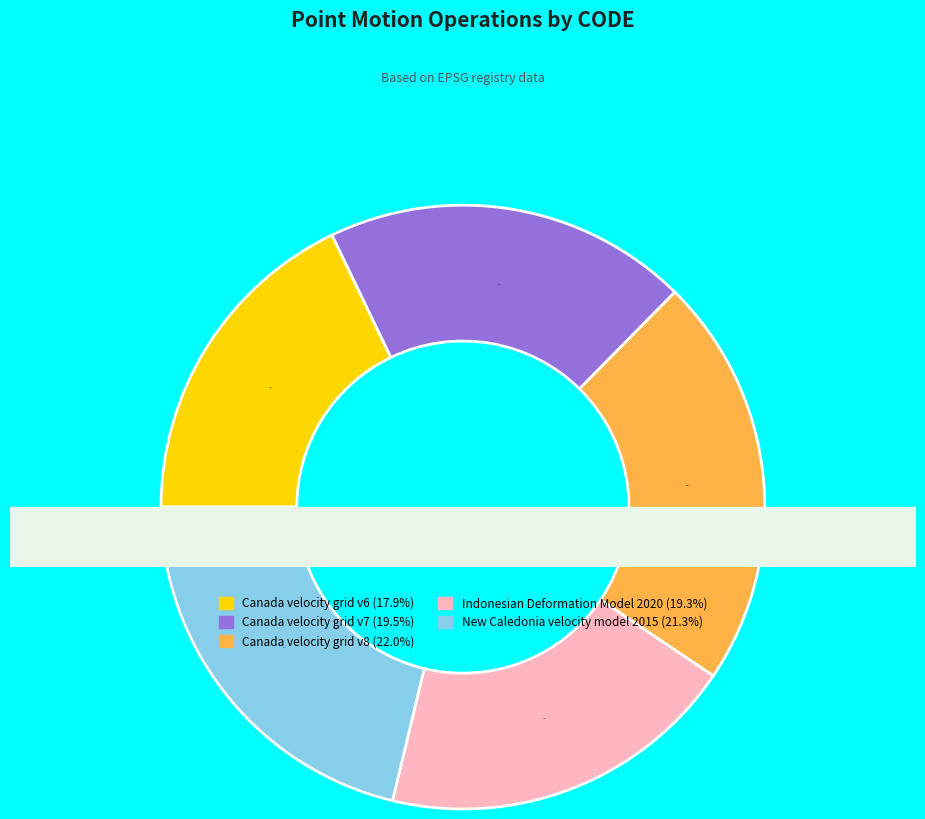

What portion of the pie excludes Indonesian Deformation Model 2020?

80.7%